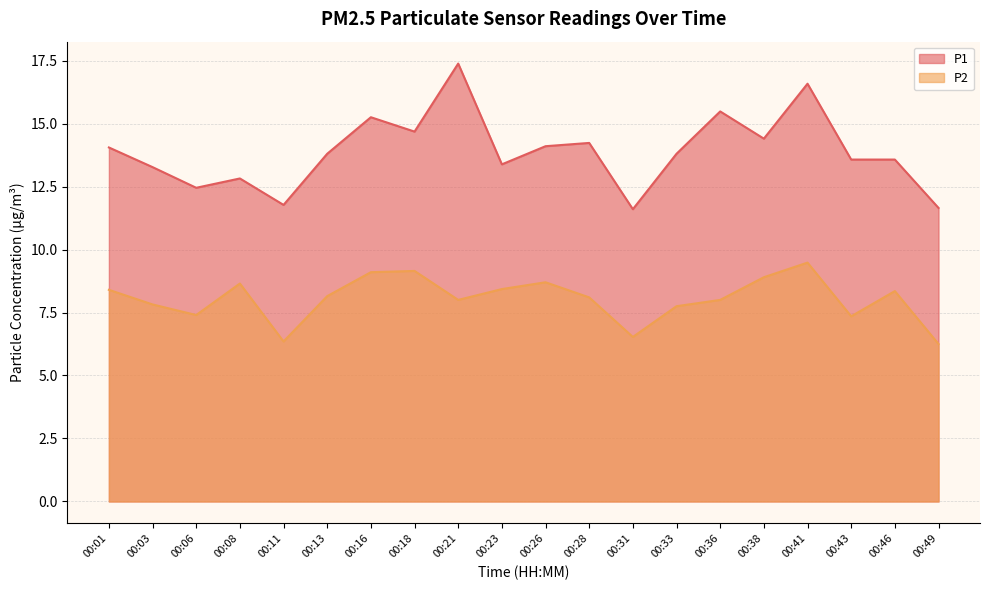

How many lines are shown in the chart?

2